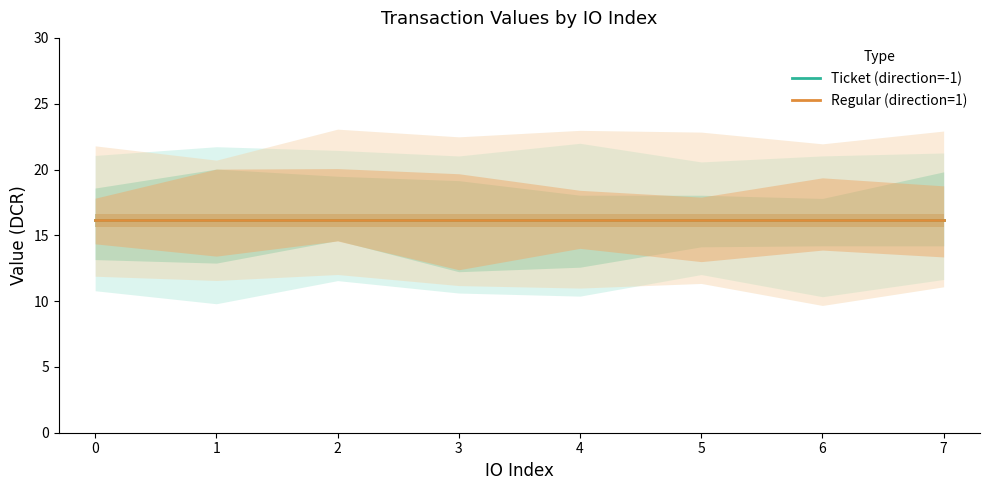

How many categories are shown in the chart?

8